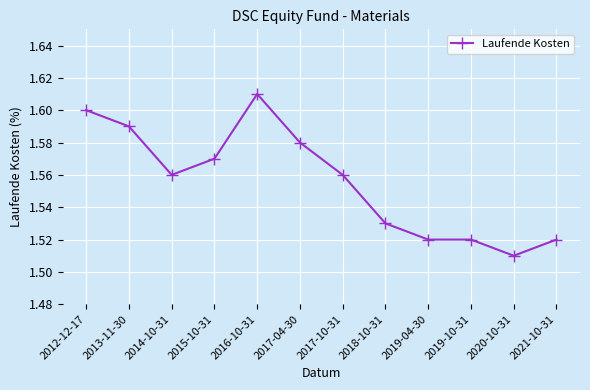

Which category has the lowest value across all series?

2020-10-31